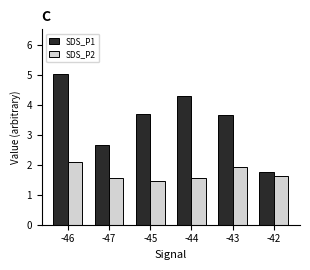

What is the average value of the SDS_P2 series?

1.7